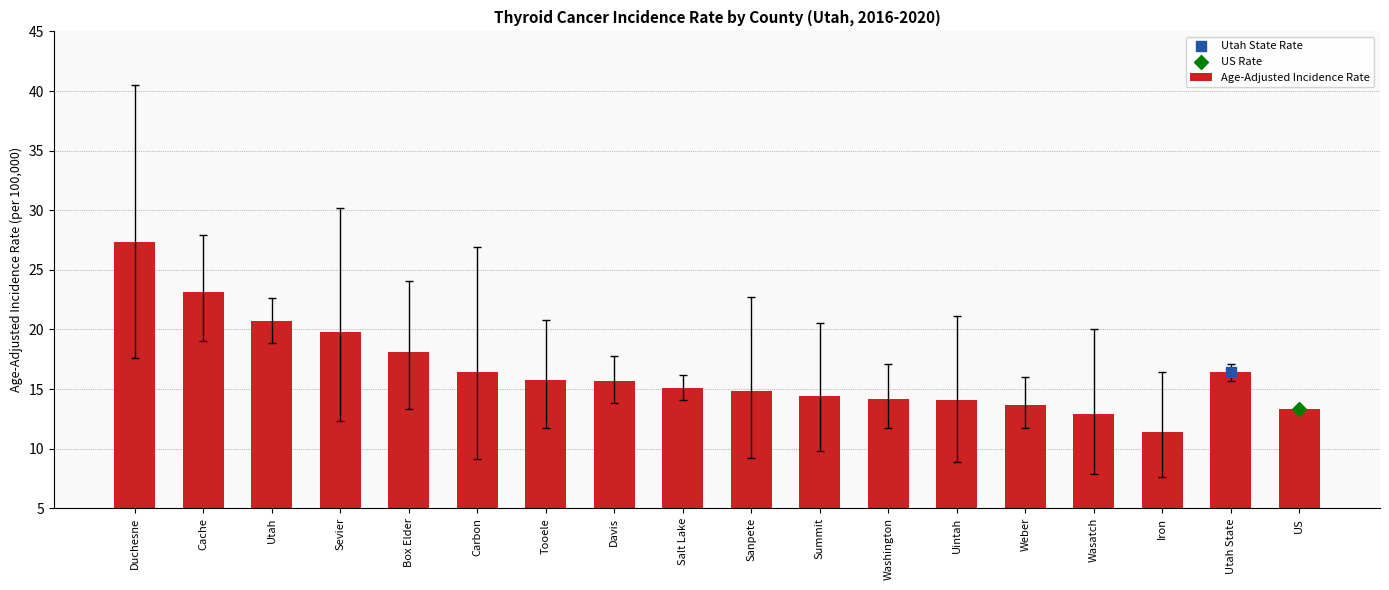

What is the ratio of the value at Box Elder to the value at Duchesne?

0.7